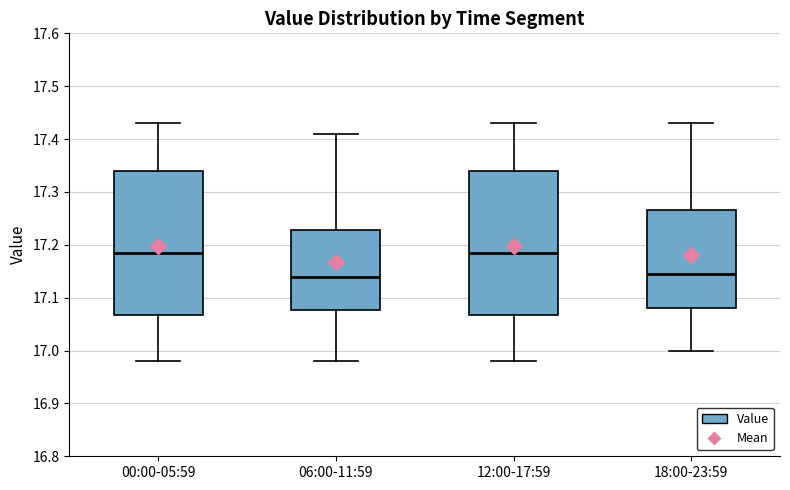

Reading left to right, read every box against the y-axis: the position of its median line, the range the box covers, and the ends of its whiskers. The values are not printed on the chart, so give them approximately, as read against the axis.

00:00-05:59: median 17.19, box 17.07 to 17.34, whiskers 16.98 to 17.43
06:00-11:59: median 17.14, box 17.08 to 17.23, whiskers 16.98 to 17.41
12:00-17:59: median 17.19, box 17.07 to 17.34, whiskers 16.98 to 17.43
18:00-23:59: median 17.15, box 17.08 to 17.27, whiskers 17.00 to 17.43